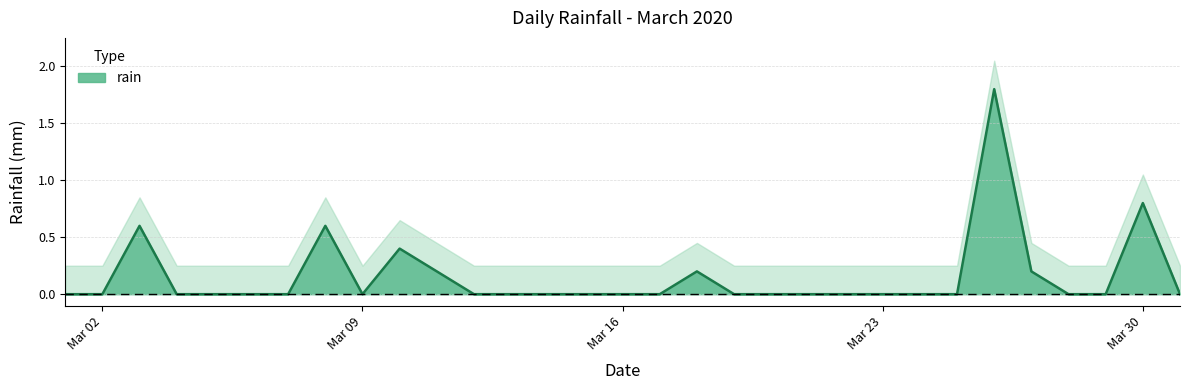

Reading right to left, what are all the values shown in this chart?

0.0	0.8	0.0	0.0	0.2	1.8	0.0	0.0	0.0	0.0	0.0	0.0	0.0	0.2	0.0	0.0	0.0	0.0	0.0	0.0	0.2	0.4	0.0	0.6	0.0	0.0	0.0	0.0	0.6	0.0	0.0